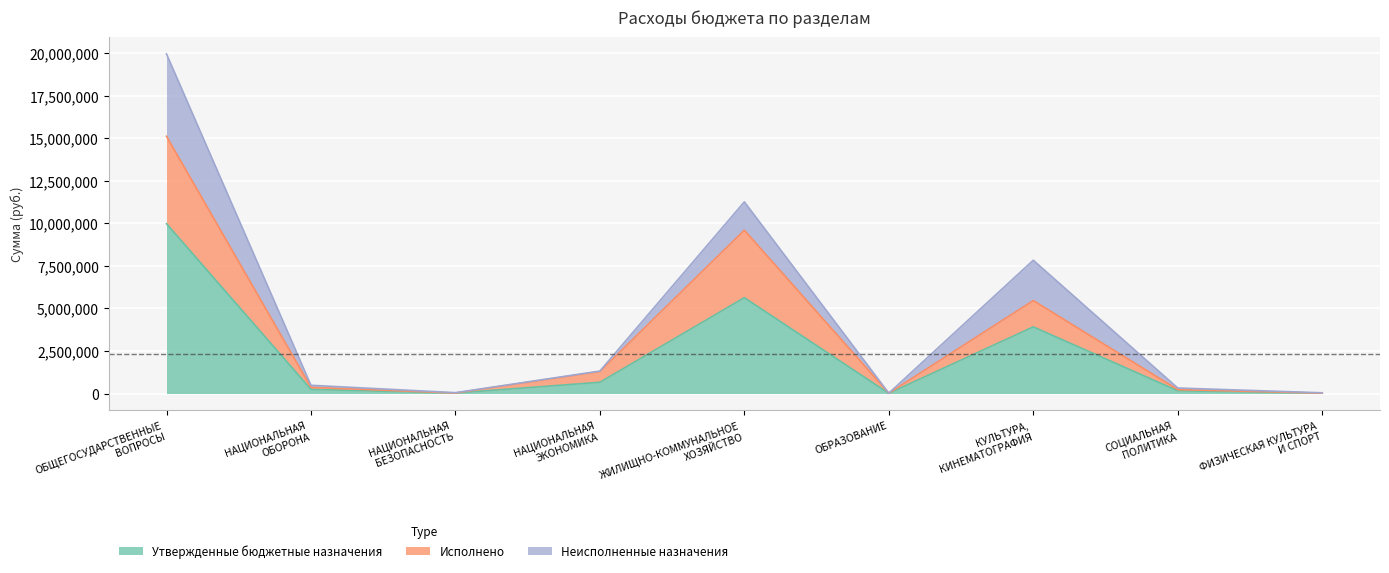

What is the maximum value for Утвержденные бюджетные назначения?

9982000.0